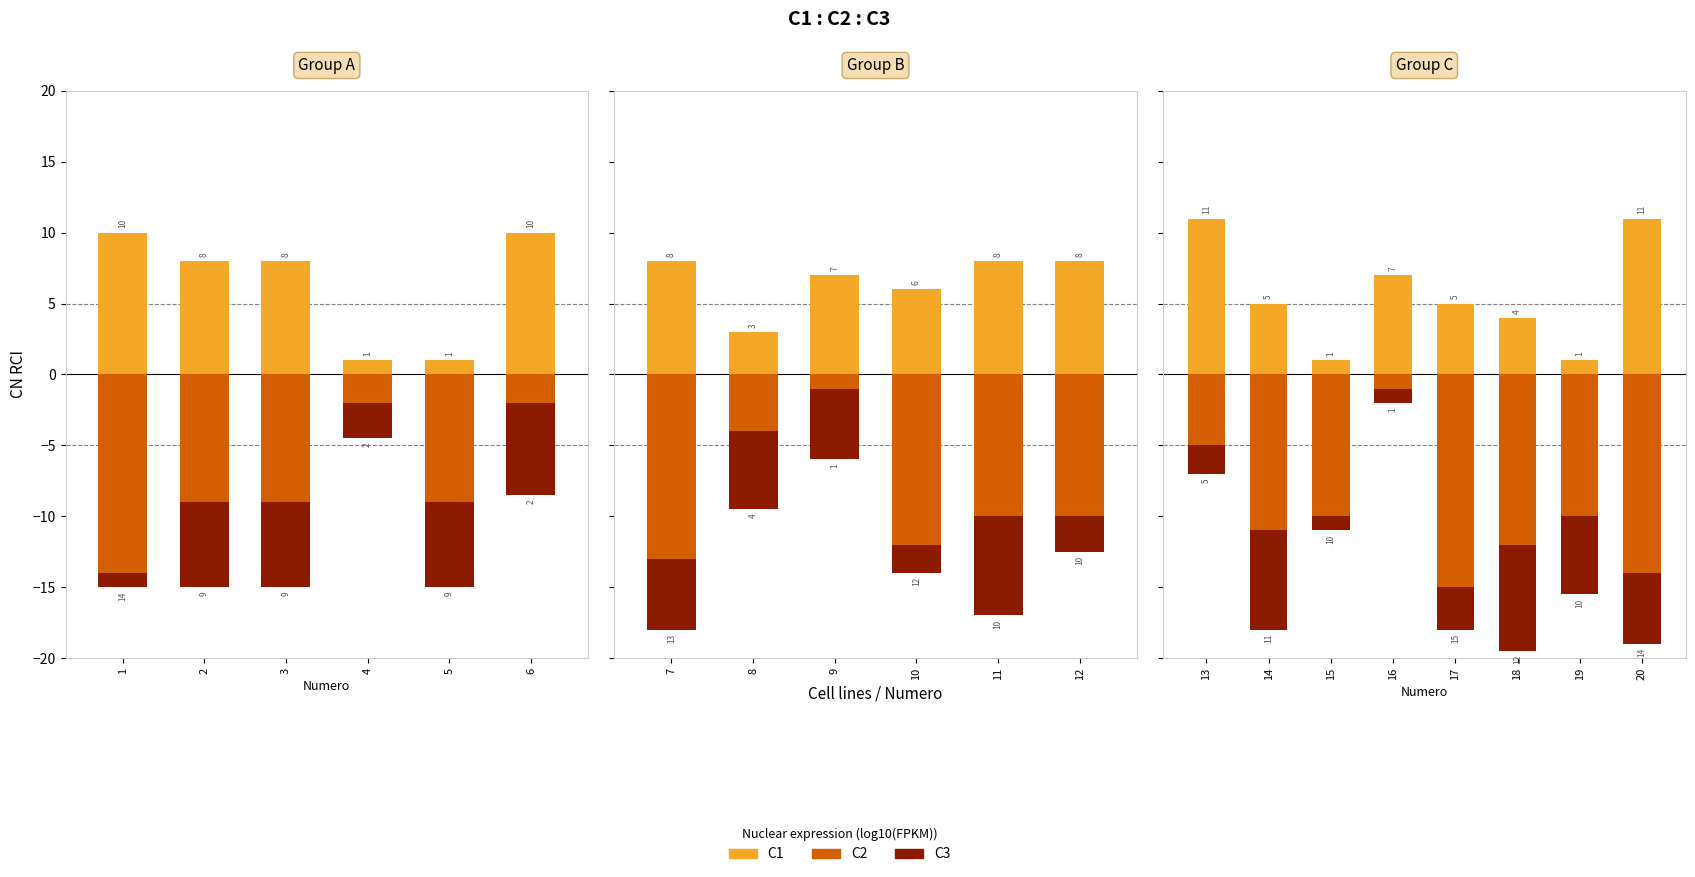

The value of C3 at 1 is -1.0. True or false?

True